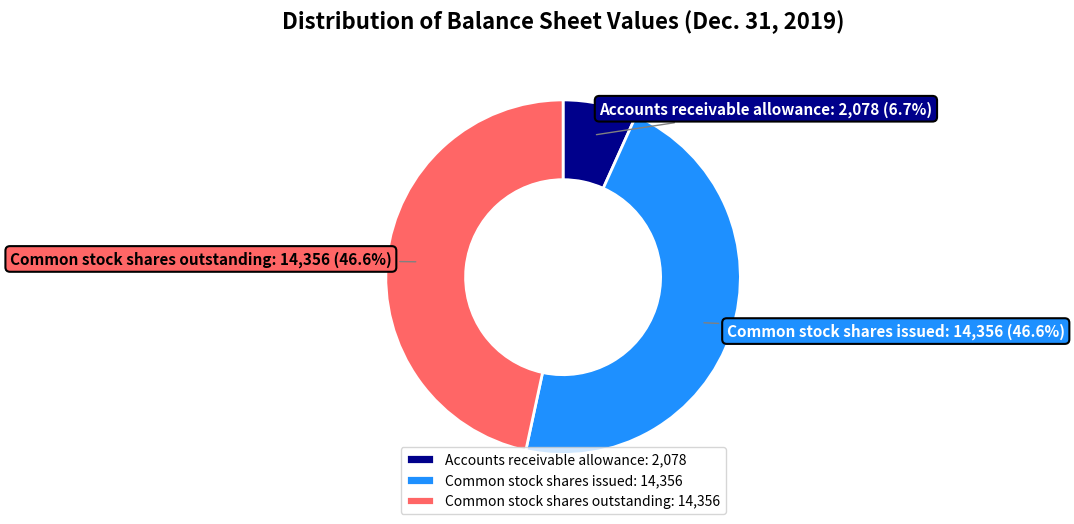

How many segments does this pie chart have?

3